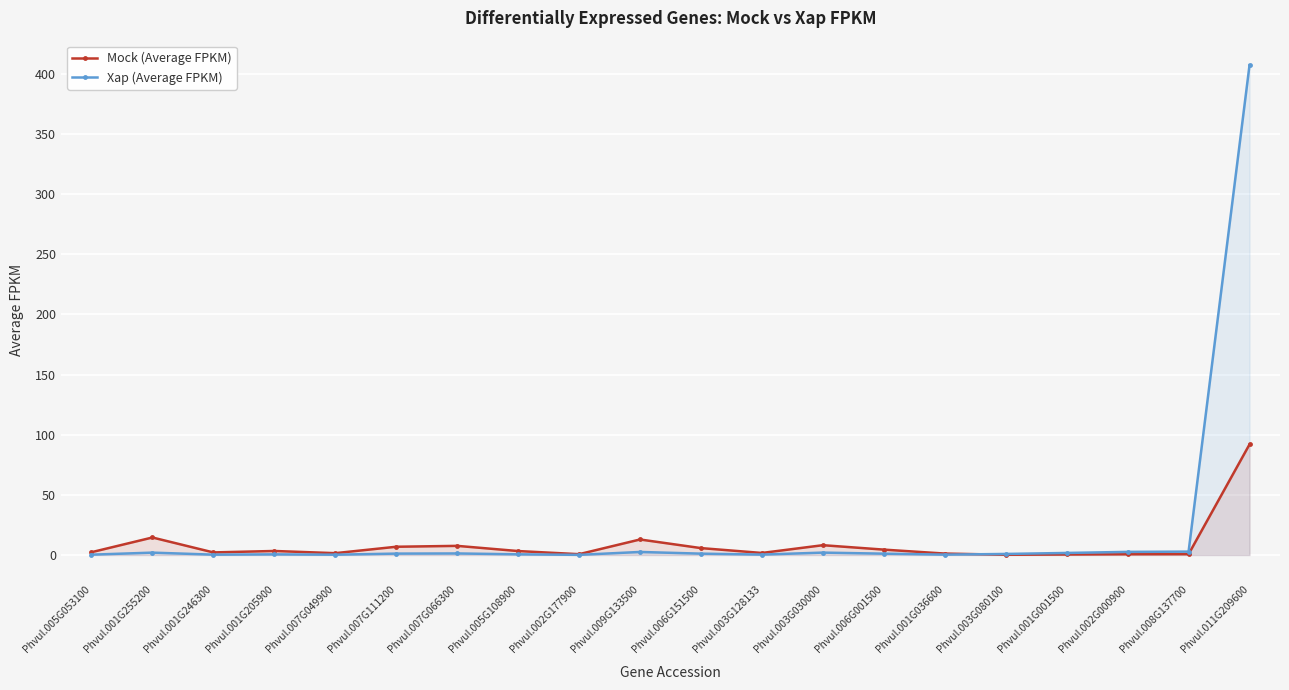

What is the difference between the second highest and second lowest values in the Xap (Average FPKM) series?

2.5